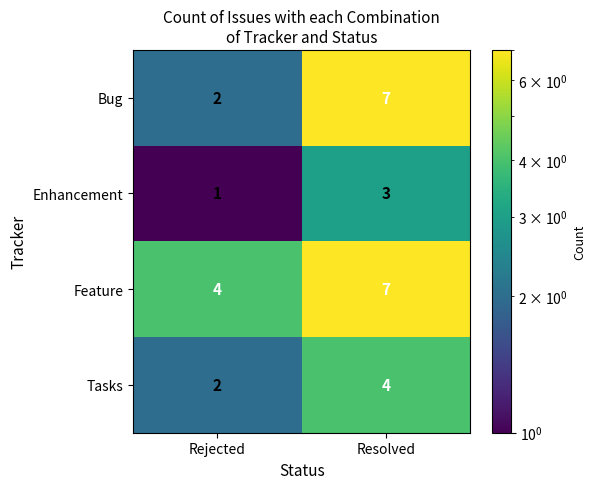

What is the sum of all Bug values?

9